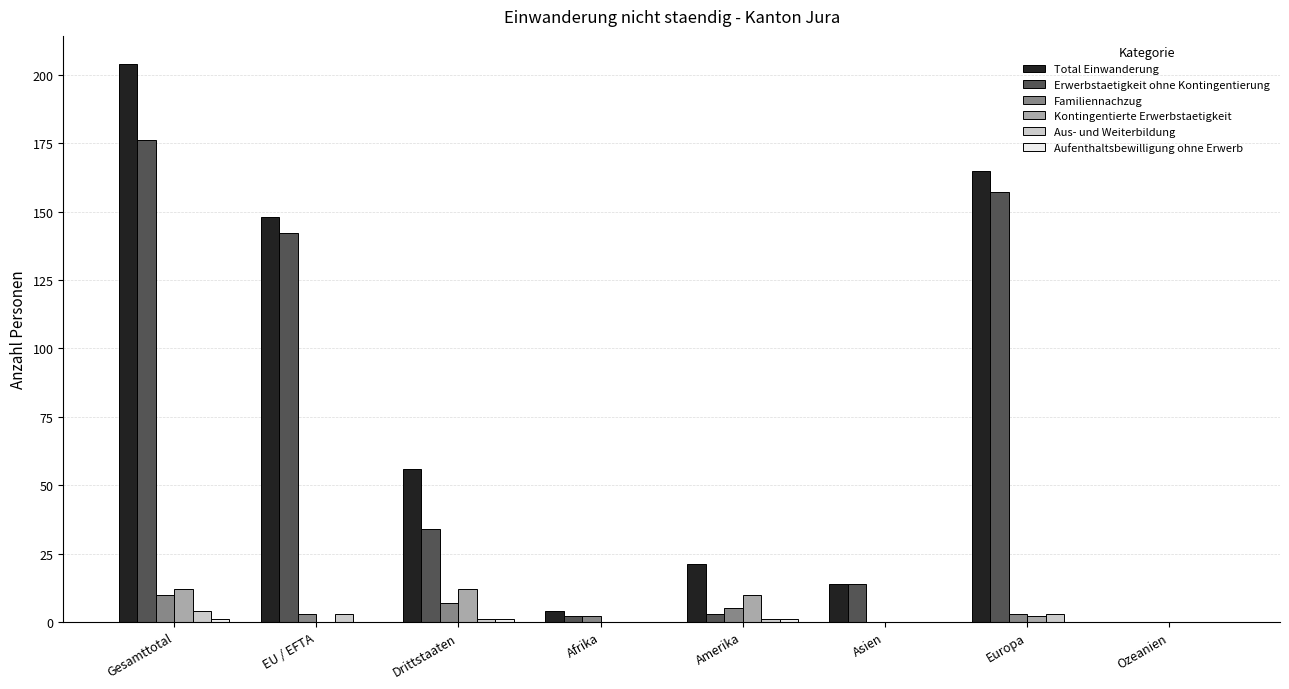

Is the value of Total Einwanderung at Asien greater than the value of Aus- und Weiterbildung at Europa?

Yes